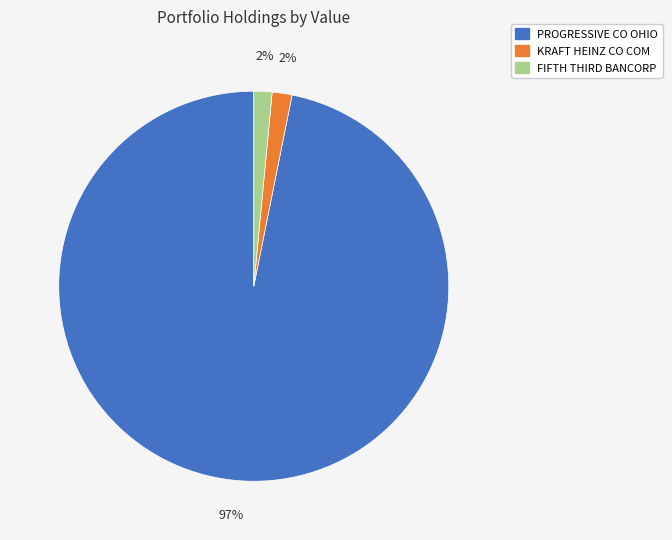

How many slices are in this pie chart?

3